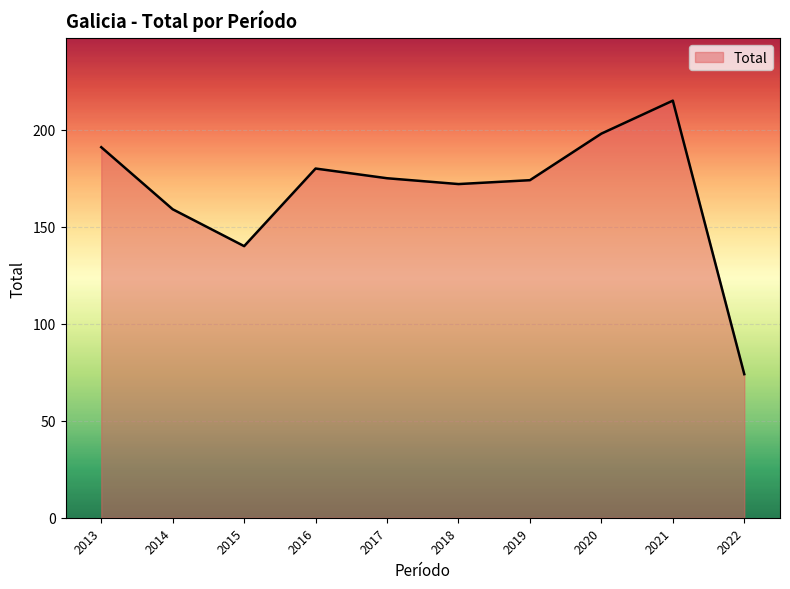

At which category does the chart reach its peak across all series?

2021